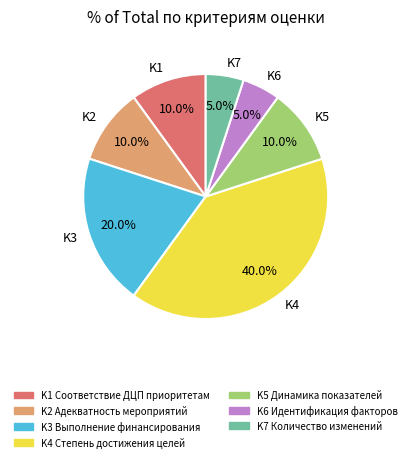

To the nearest percent, what is the average slice percentage?

14%